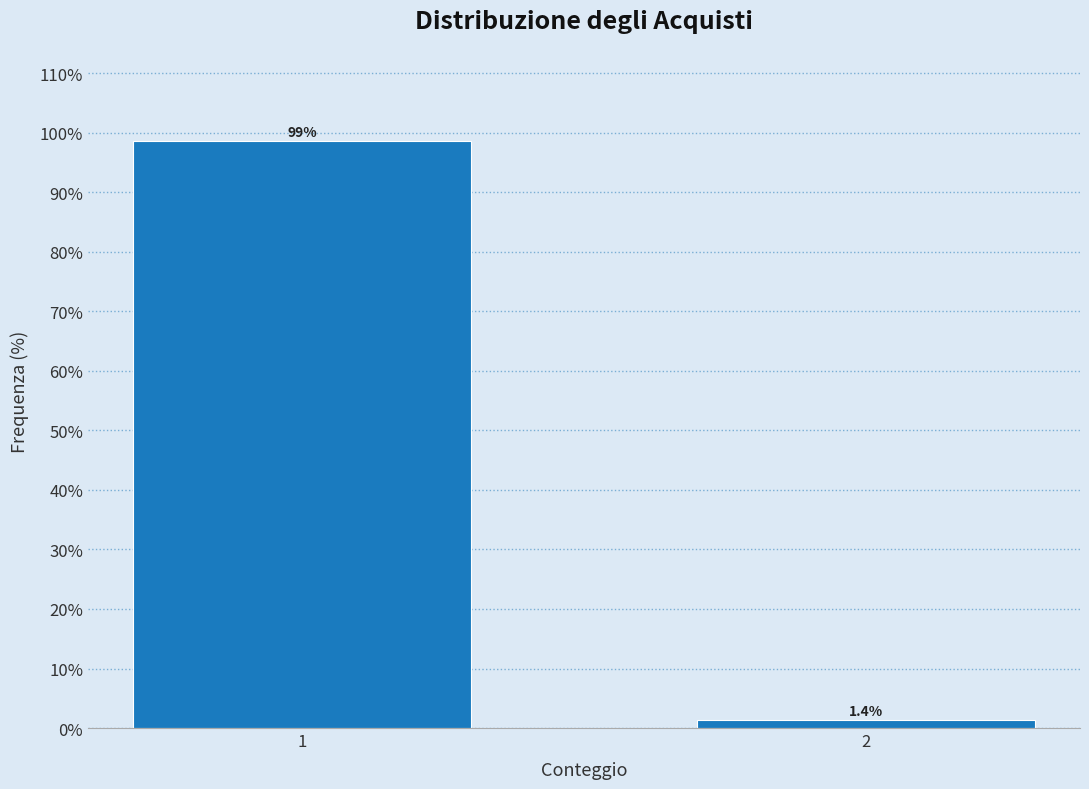

Reading left to right, list all the values displayed in this chart.

98.6	1.4